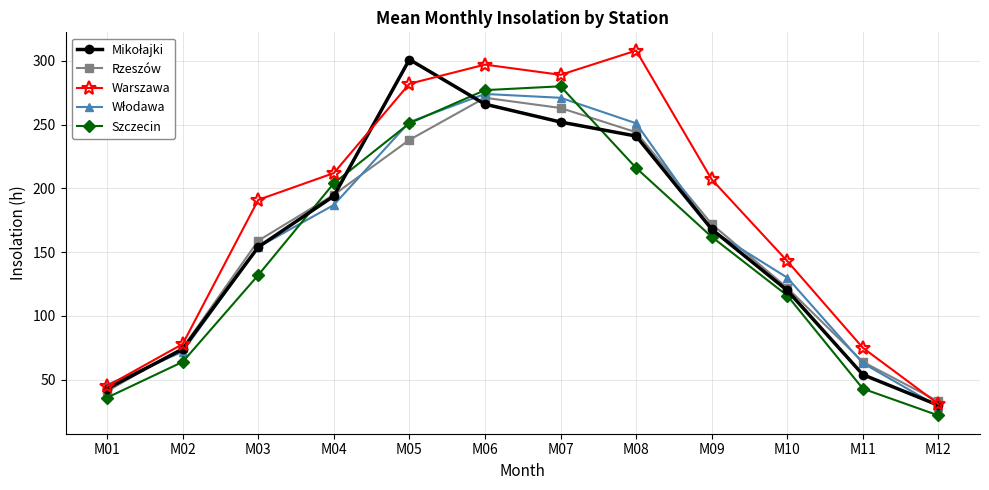

Is the value of Szczecin at M04 greater than the value of Warszawa at M11?

Yes